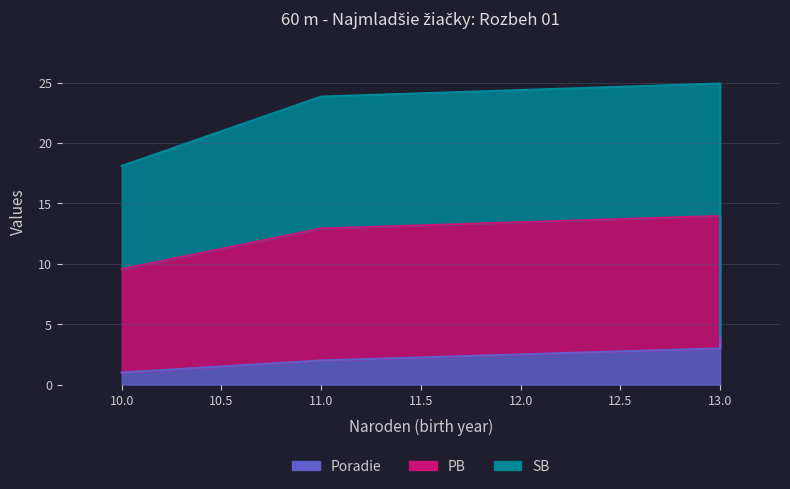

Does the chart have visible grid lines?

Yes